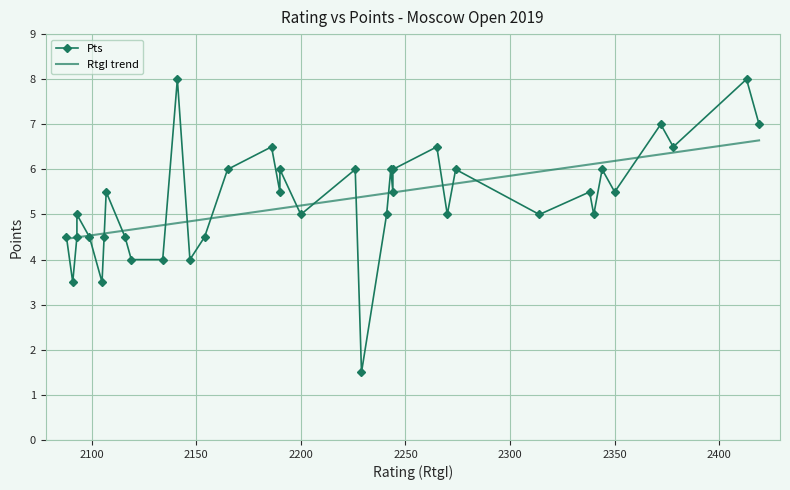

How many data points in RtgI trend are above 5?

22